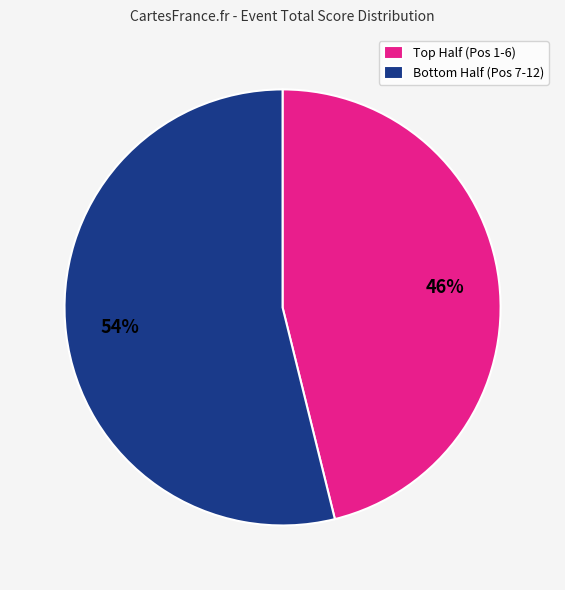

What is the largest slice in the pie chart?

Bottom Half (Pos 7-12)